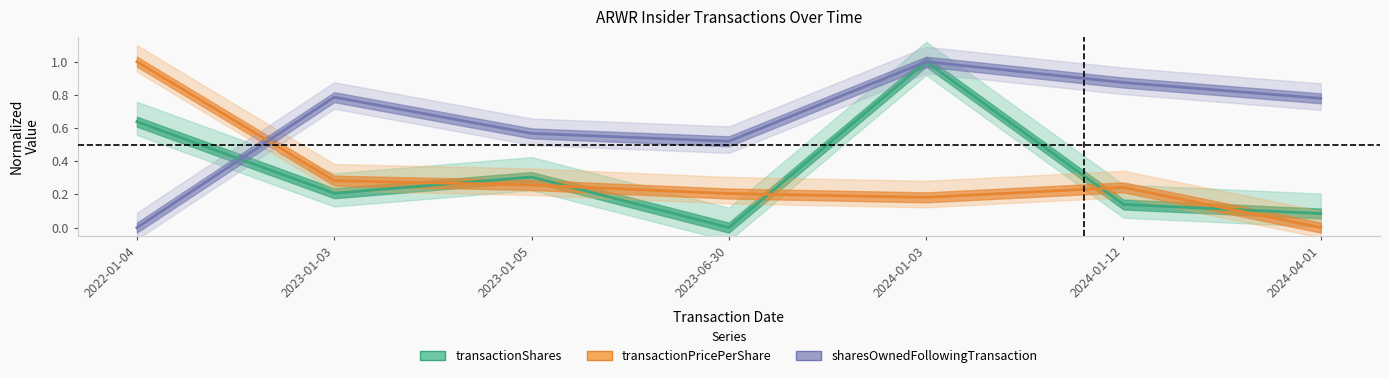

Reading left to right, extract all data points from this chart.

transactionShares: 0.6	0.2	0.3	0.0	1.0	0.1	0.1
transactionPricePerShare: 1.0	0.3	0.3	0.2	0.2	0.2	0.0
sharesOwnedFollowingTransaction: 0.0	0.8	0.6	0.5	1.0	0.9	0.8